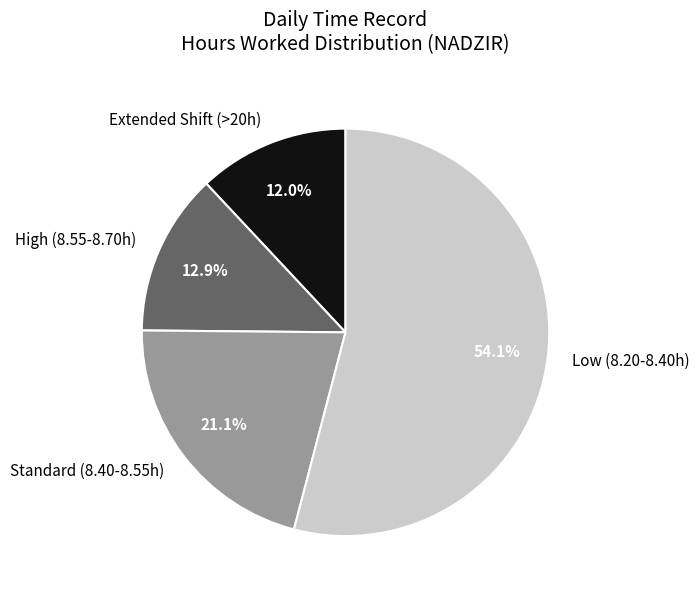

Count the number of slices in the pie.

4